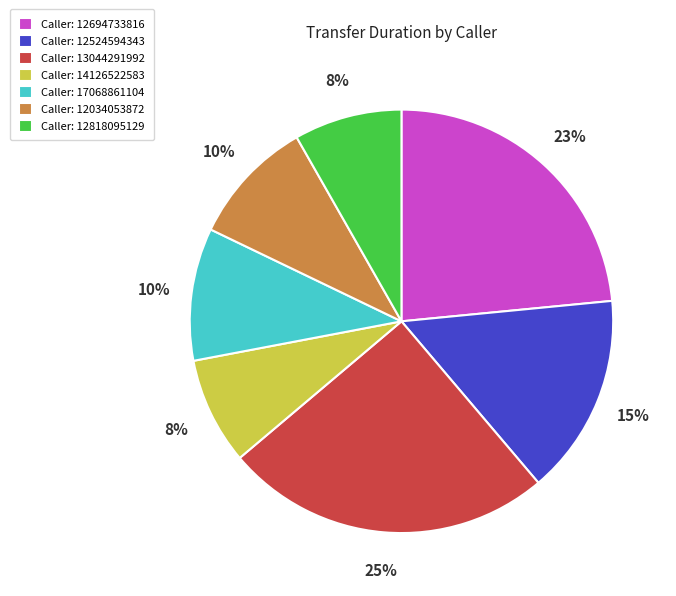

Is it true that Caller: 12694733816 is 23% of the pie?

True